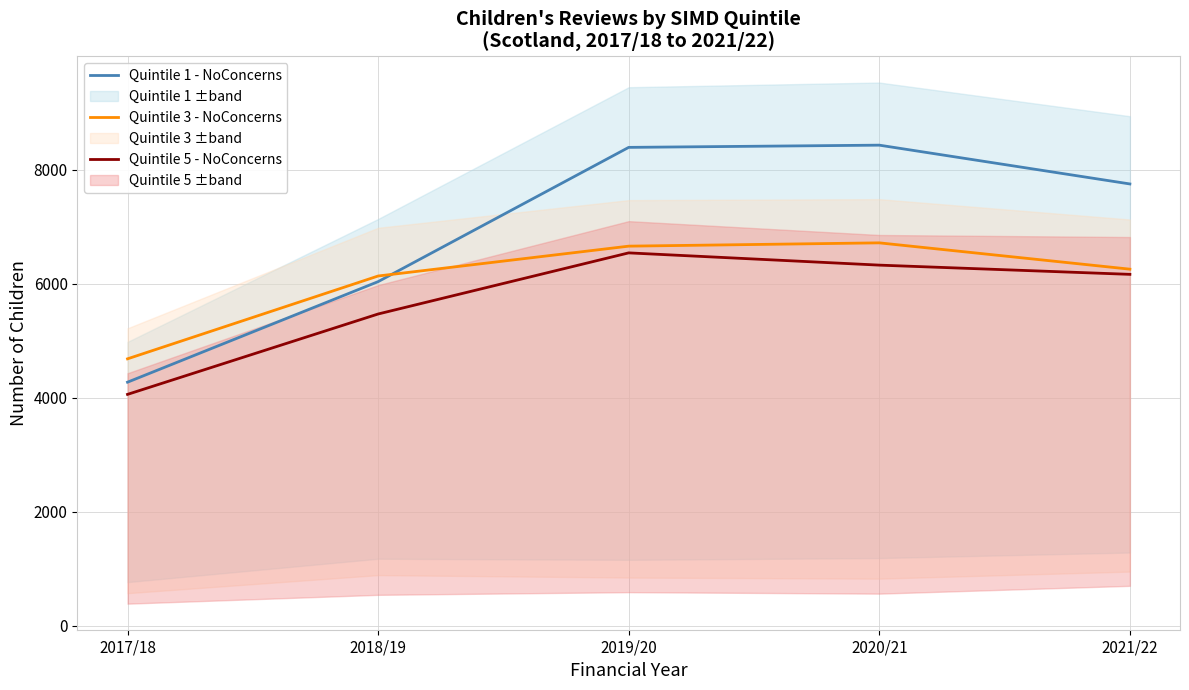

What is the spread (max minus min) of values at 2018/19?

667